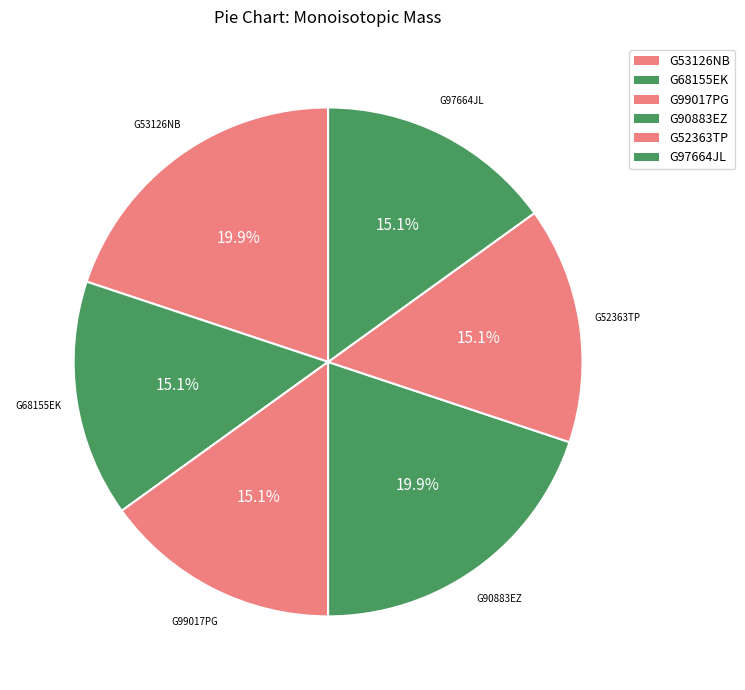

Count the number of slices in the pie.

6